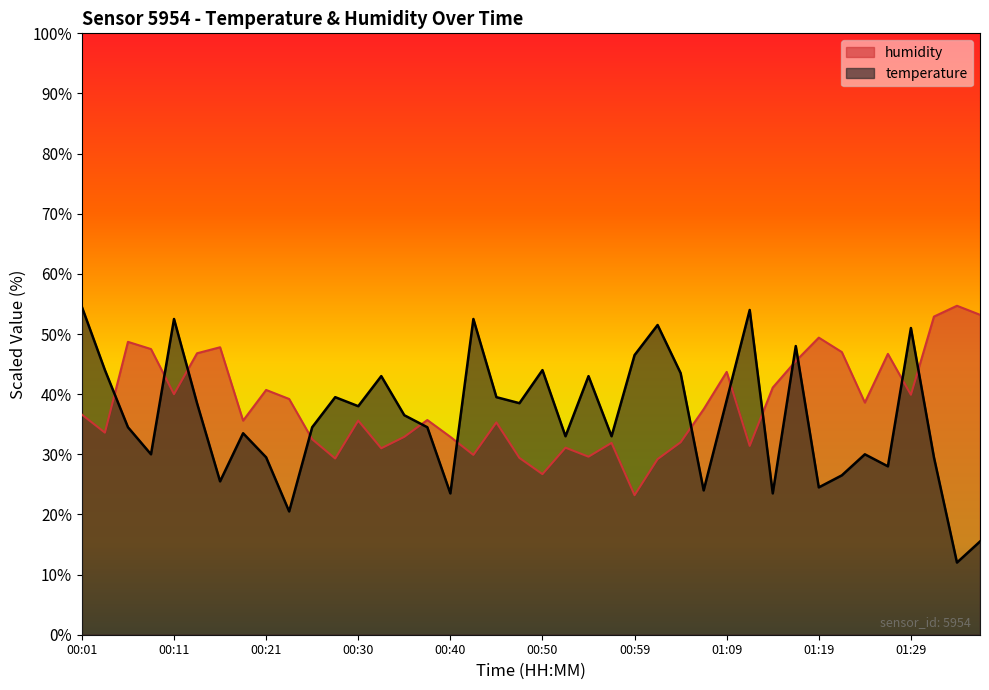

What position from the left is 00:47?

20